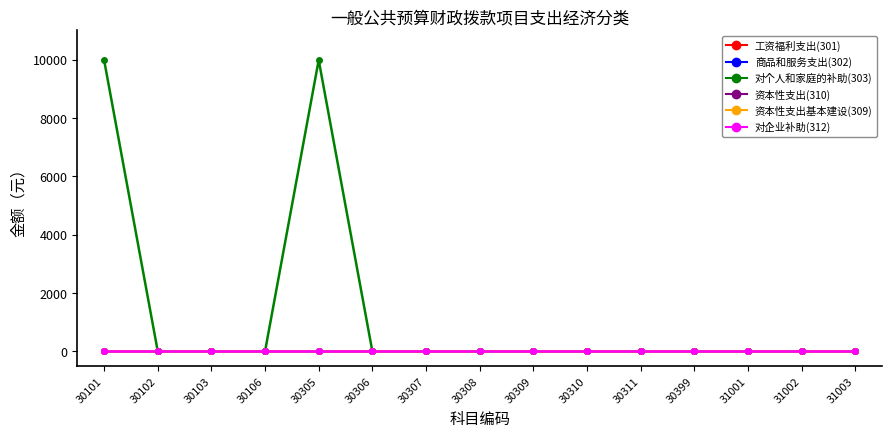

At which category does 对个人和家庭的补助(303) reach its first local peak?

30305